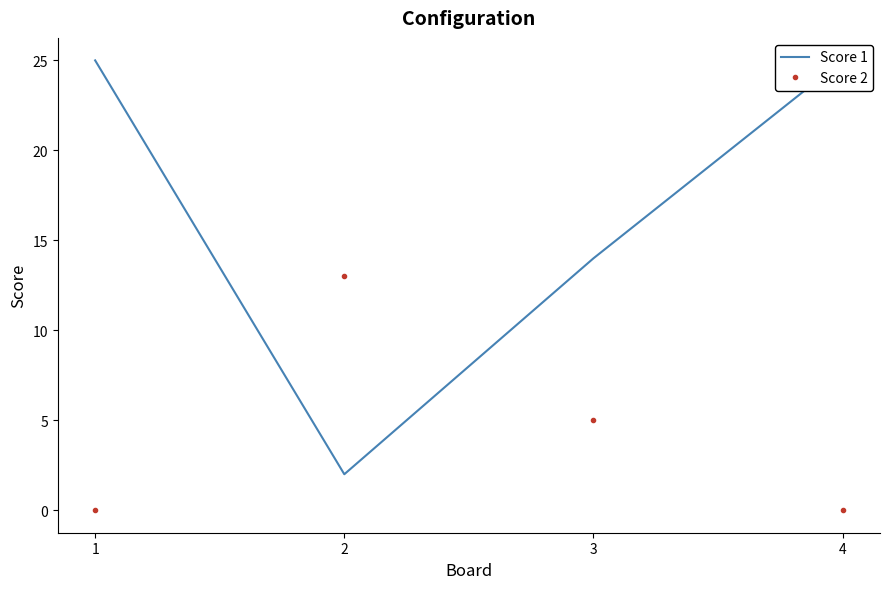

At which label does Score 2 first exceed 5?

2